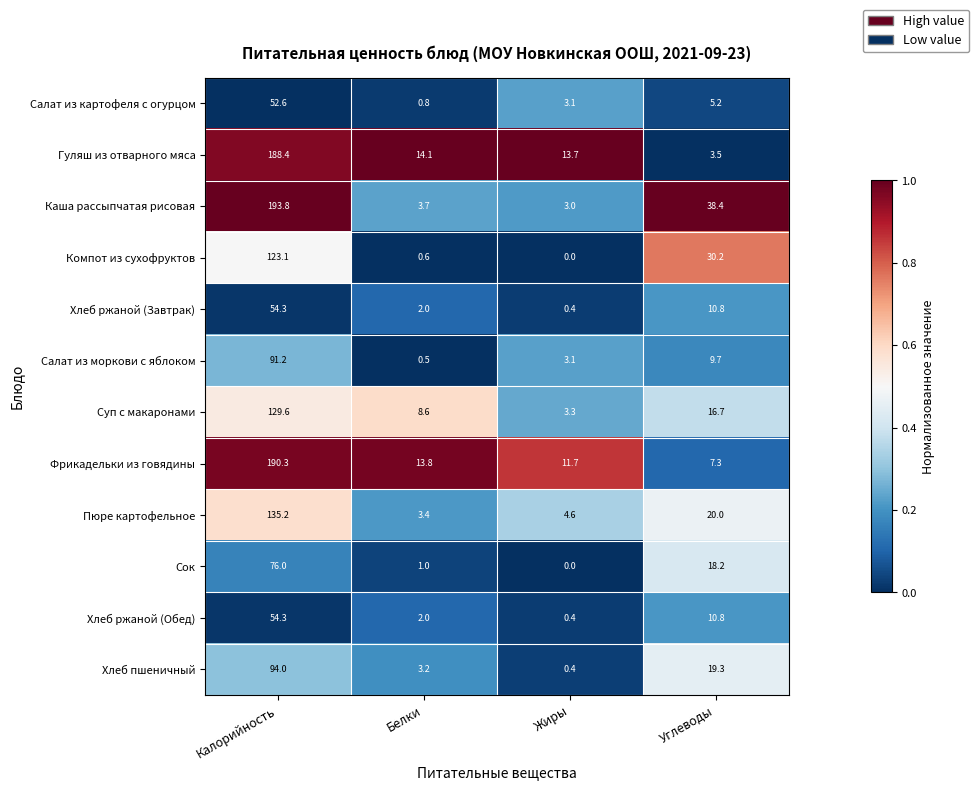

What is the highest value of the Хлеб пшеничный series?

94.0